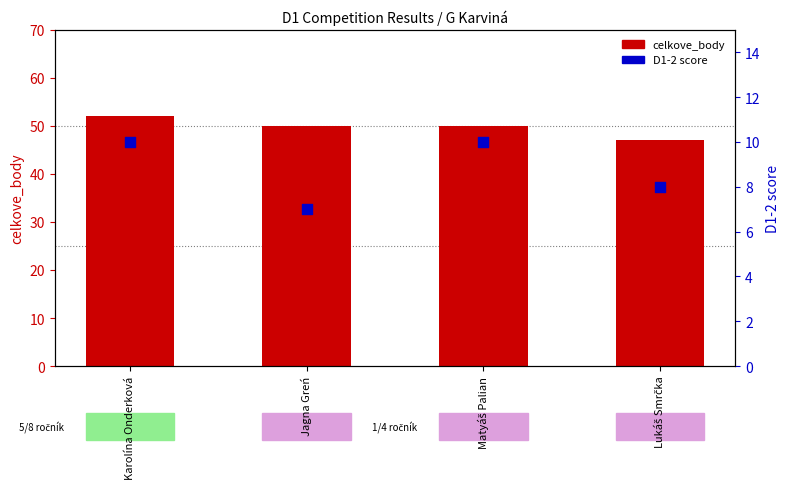

Which series reaches the maximum Y coordinate?

celkove_body